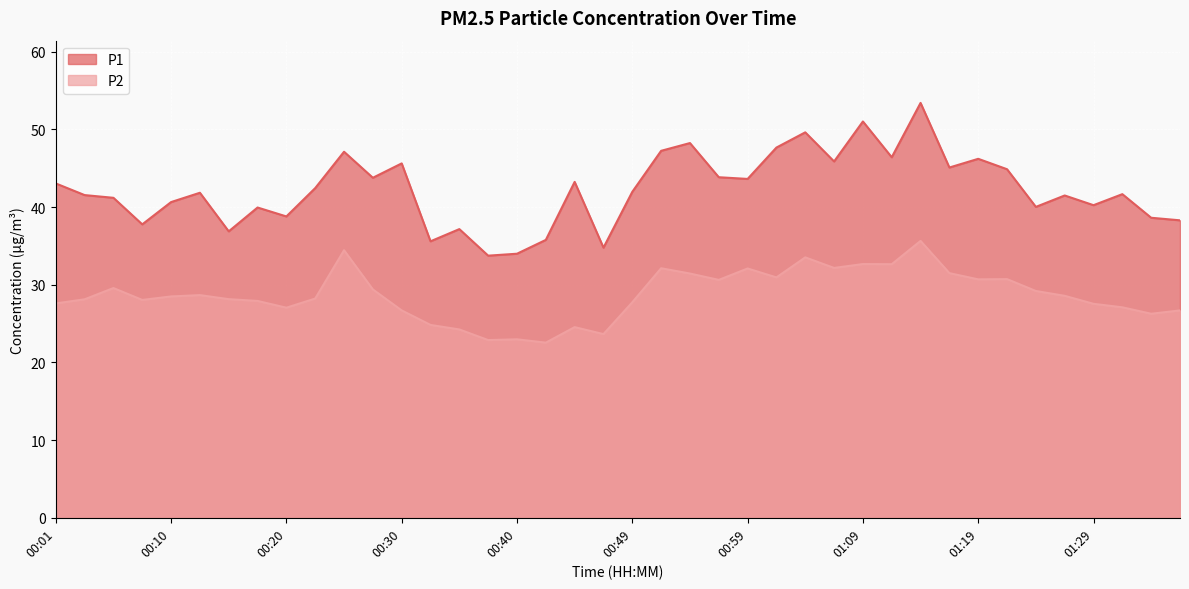

At 00:47, list the series in order from smallest to largest.

P2, P1